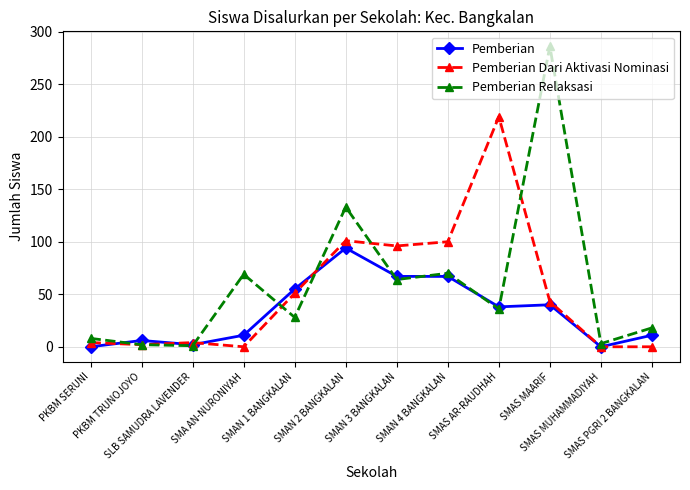

What is the greatest value displayed?

286